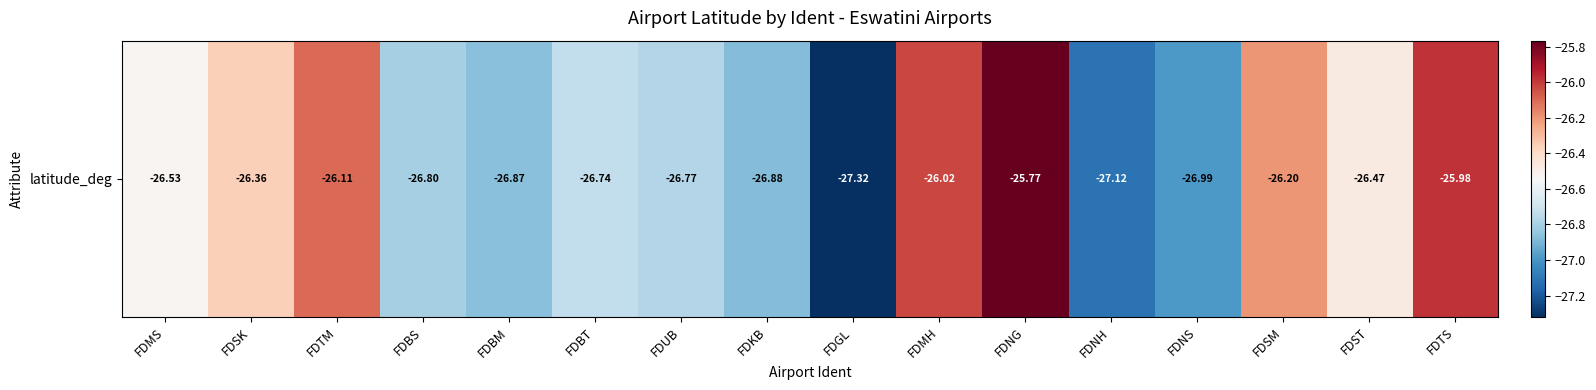

Reading left to right, extract all data points from this chart.

FDMS=-26.5	FDSK=-26.4	FDTM=-26.1	FDBS=-26.8	FDBM=-26.9	FDBT=-26.7	FDUB=-26.8	FDKB=-26.9	FDGL=-27.3	FDMH=-26.0	FDNG=-25.8	FDNH=-27.1	FDNS=-27.0	FDSM=-26.2	FDST=-26.5	FDTS=-26.0